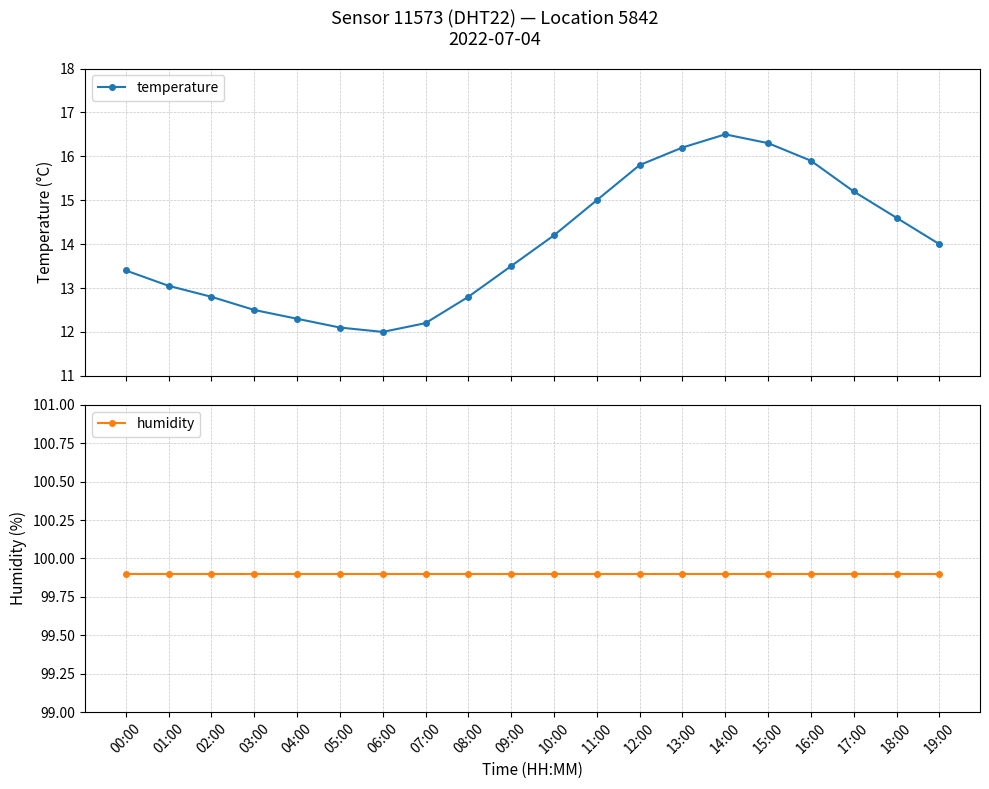

At which label is humidity closest to 99?

00:00